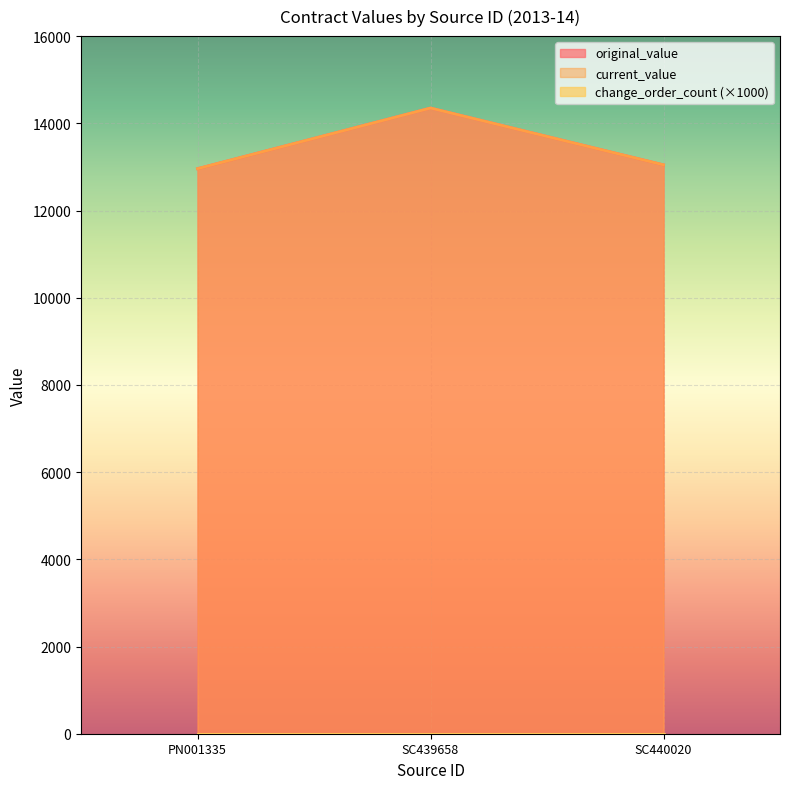

How many values in the current_value series exceed 13047?

1